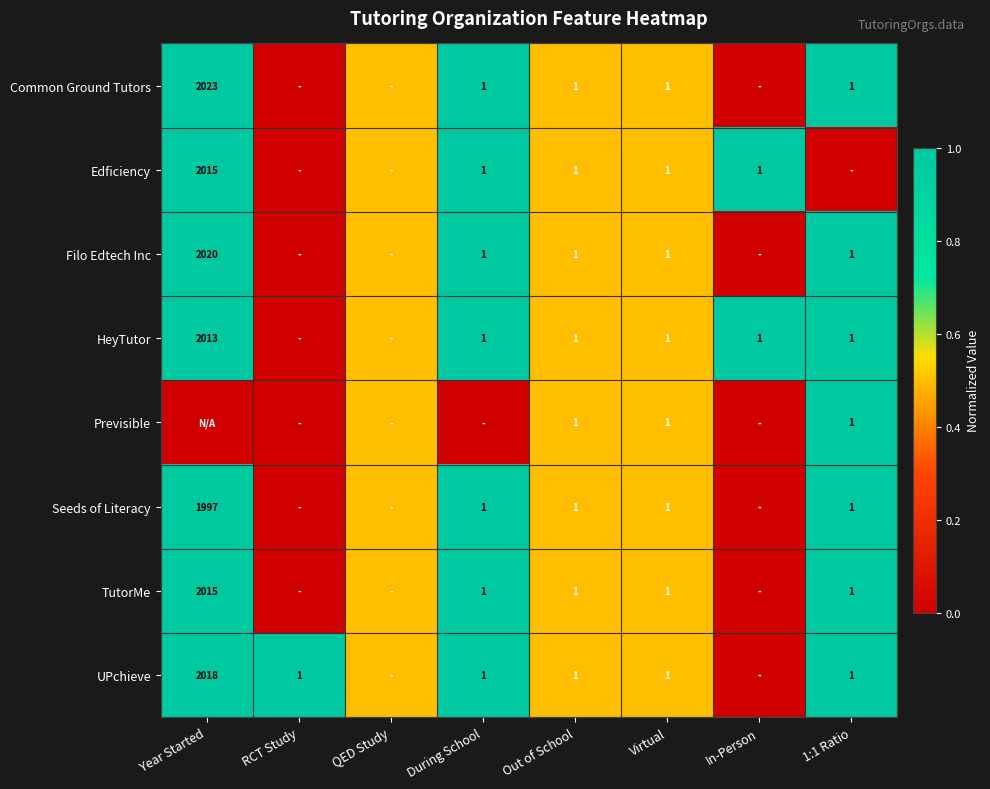

Is the value of Edficiency at During School greater than the value of UPchieve at Year Started?

No